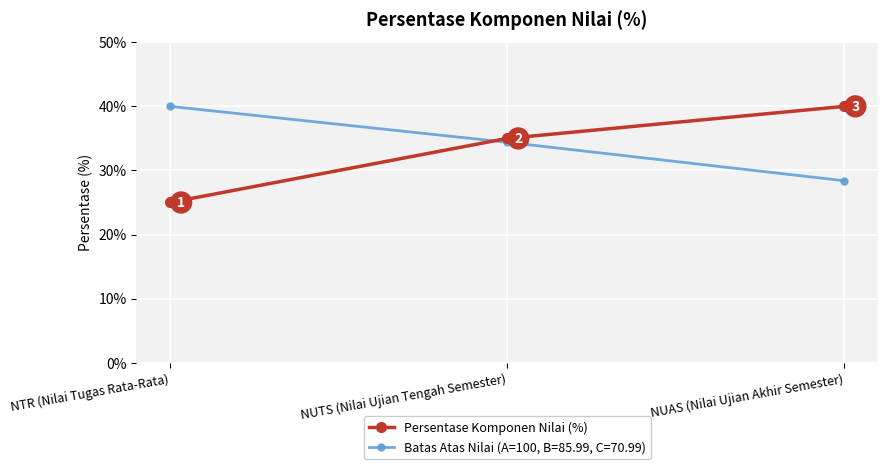

Rank the series at NUAS (Nilai Ujian Akhir Semester) from highest to lowest value.

Persentase Komponen Nilai (%), Batas Atas Nilai (A=100, B=85.99, C=70.99)